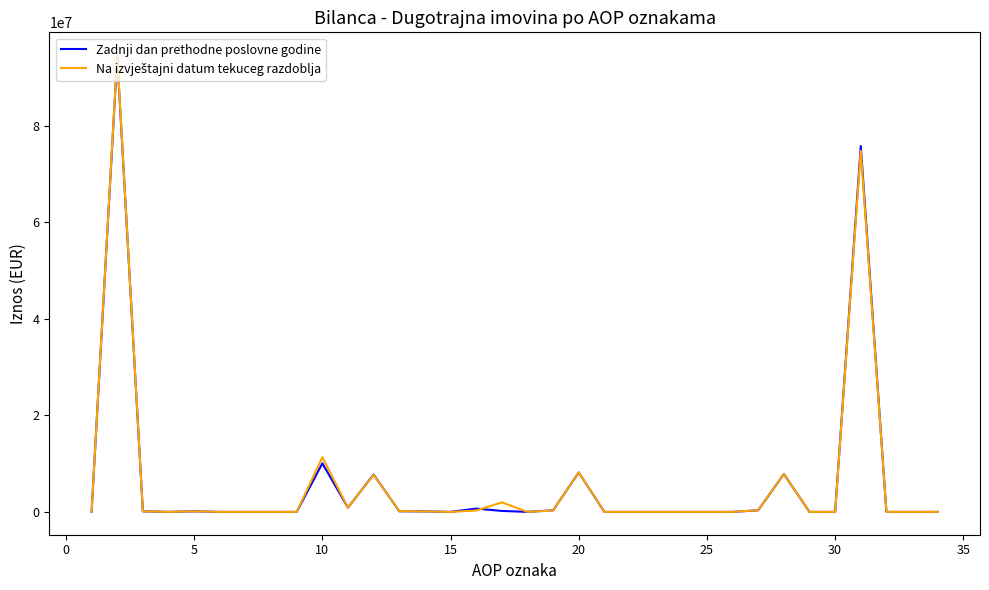

What is the maximum value for Zadnji dan prethodne poslovne godine?

94285197